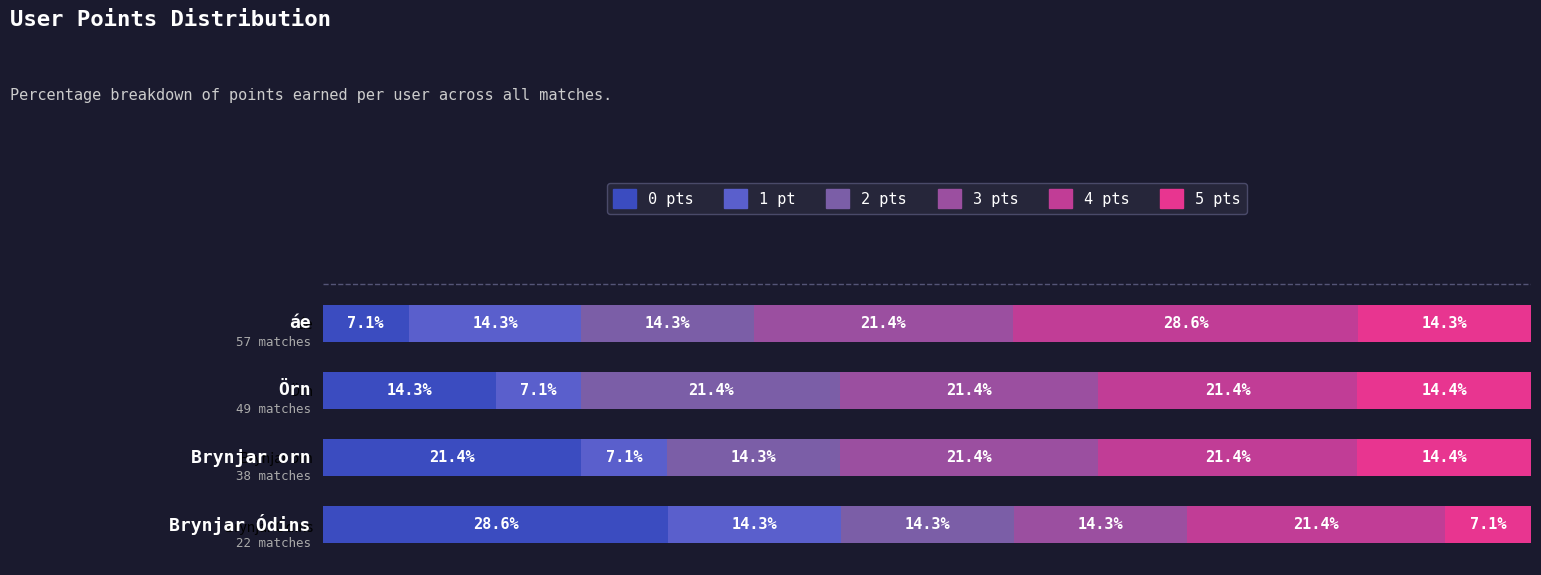

Are the bars horizontal?

Yes